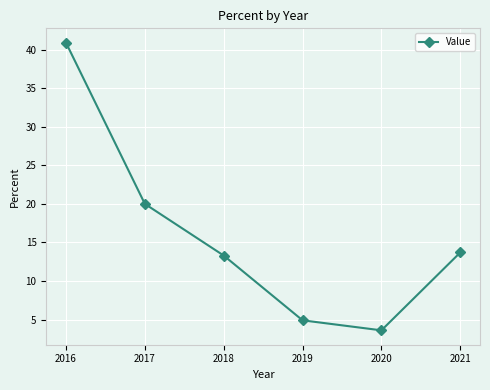

What is the change in value from 2018 to 2020?

-9.7